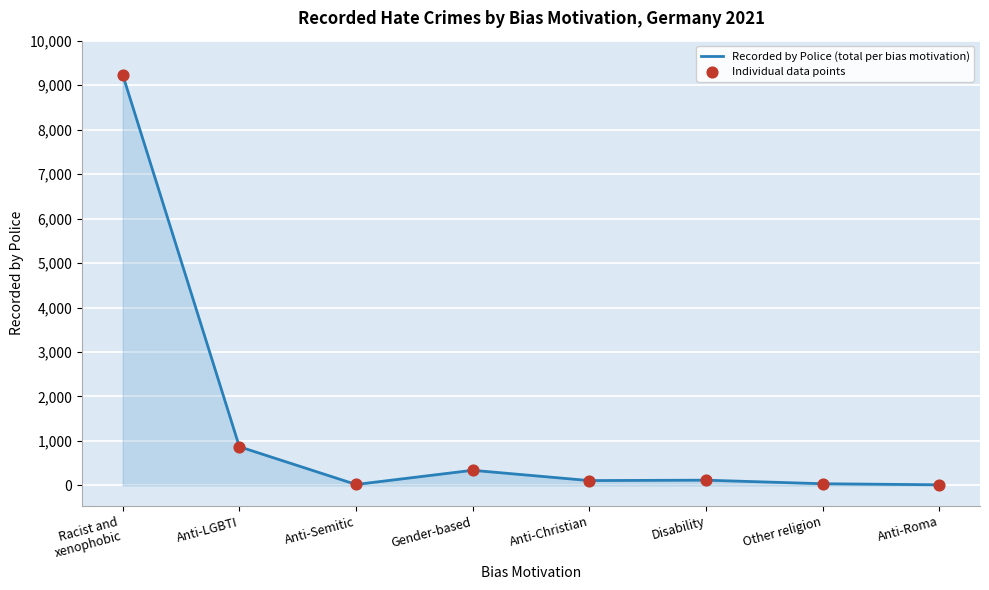

Where is the data nearest to the value 4622?

Anti-LGBTI